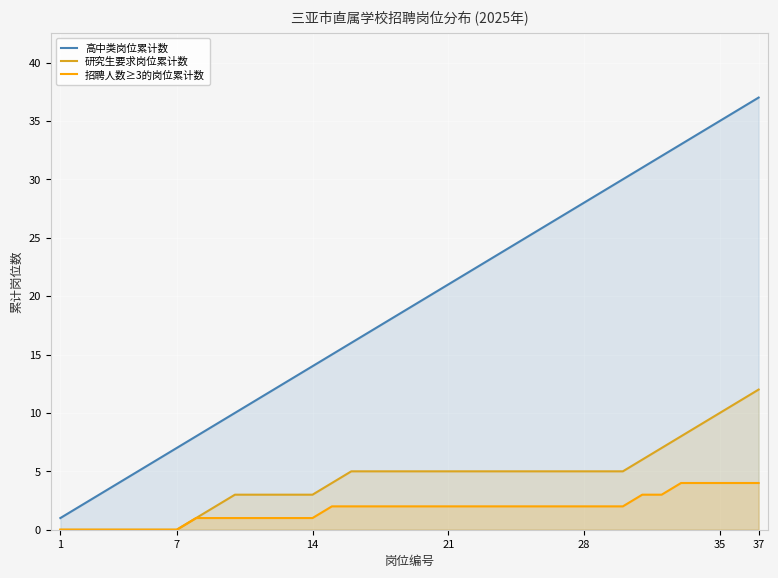

What is the sum of all 高中类岗位累计数 values?

703